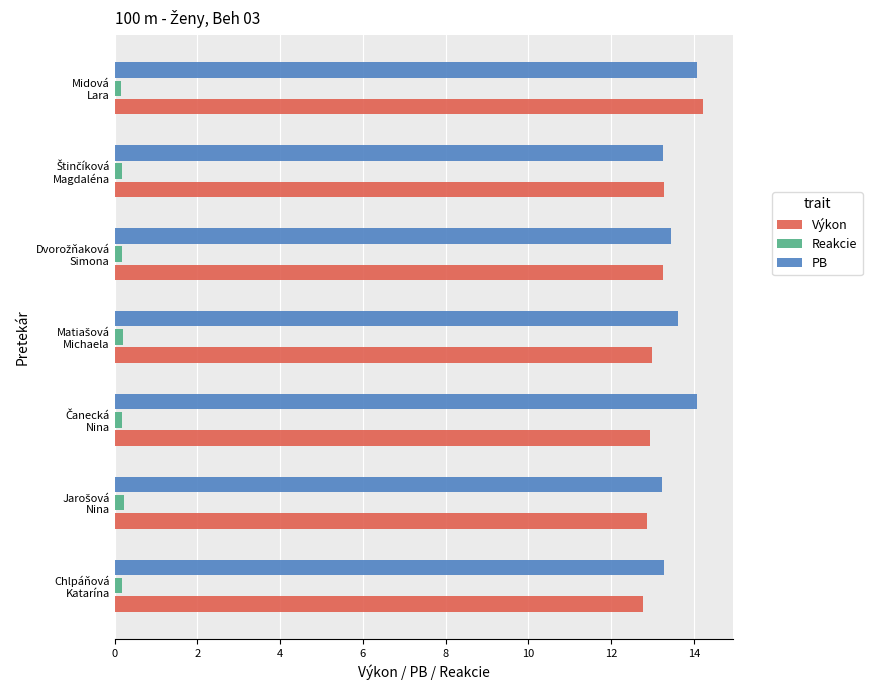

What are all the series names shown in the legend?

Výkon, Reakcie, PB